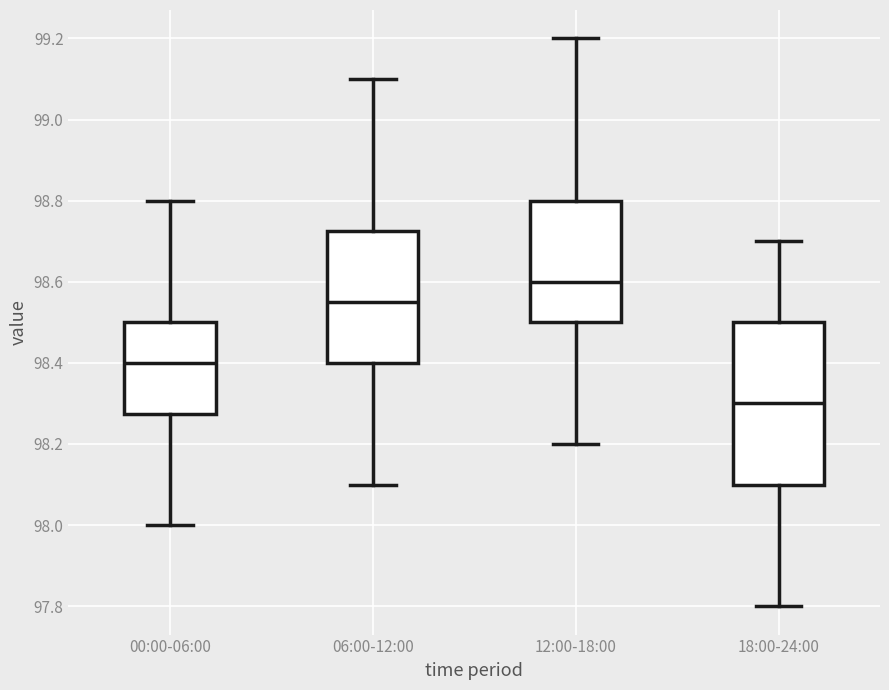

Comparing the boxes themselves (not the whiskers), which one is the tallest?

18:00-24:00